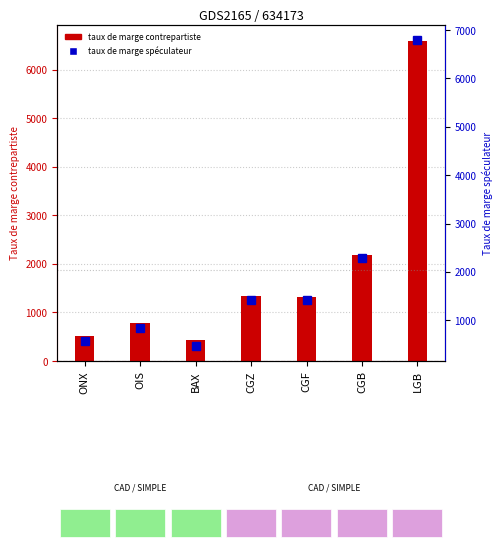

At how many categories does at least one series exceed 1815?

2